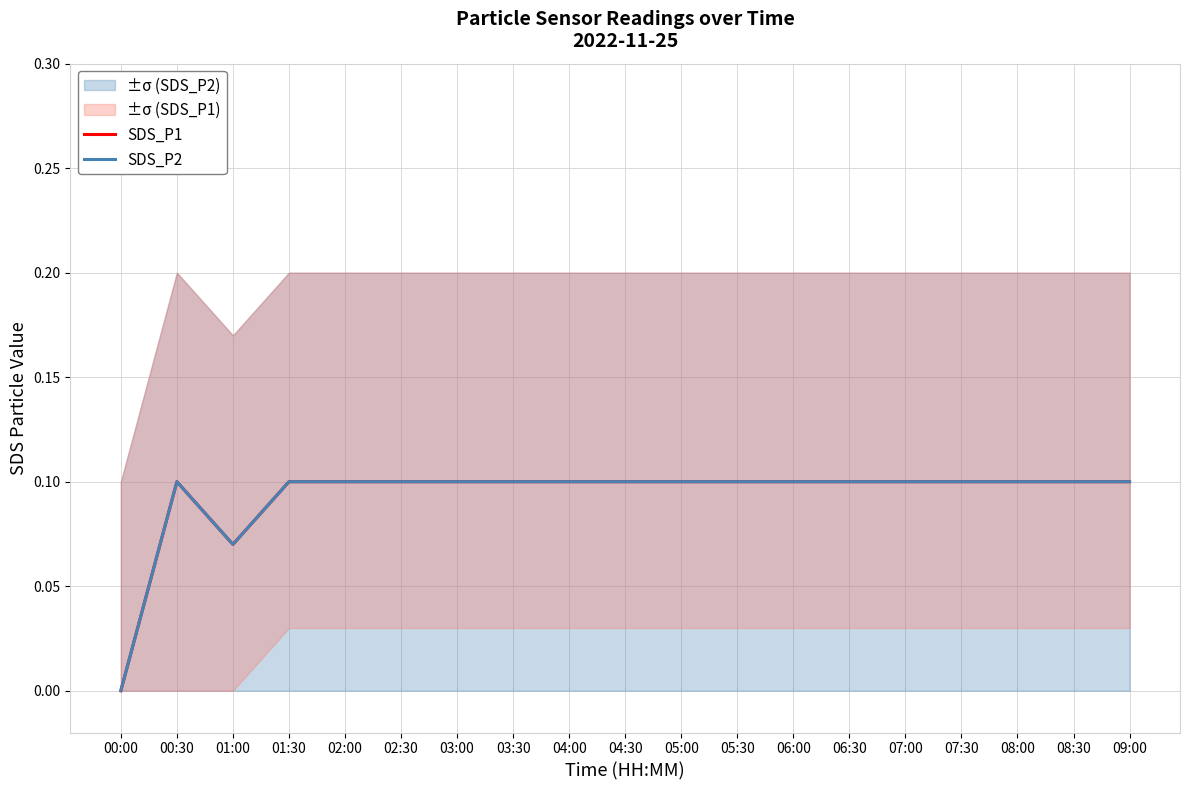

What are all the series names shown in the legend?

SDS_P1, SDS_P2